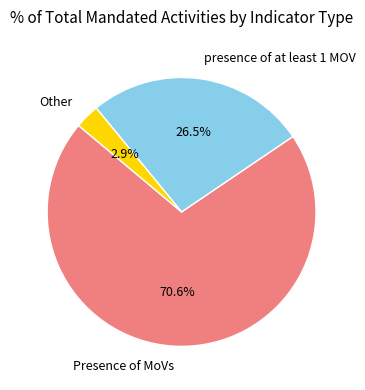

Is there a majority slice in this chart?

Yes